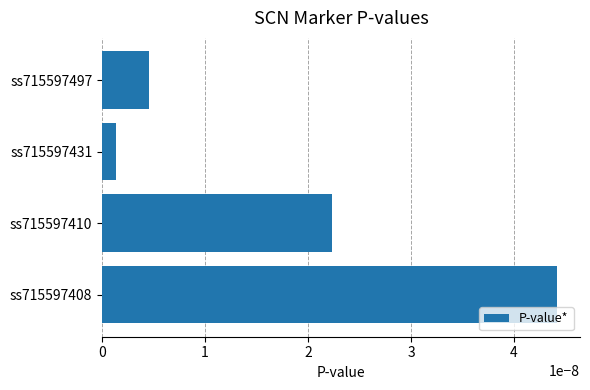

Where is the data nearest to the value 0?

ss715597431